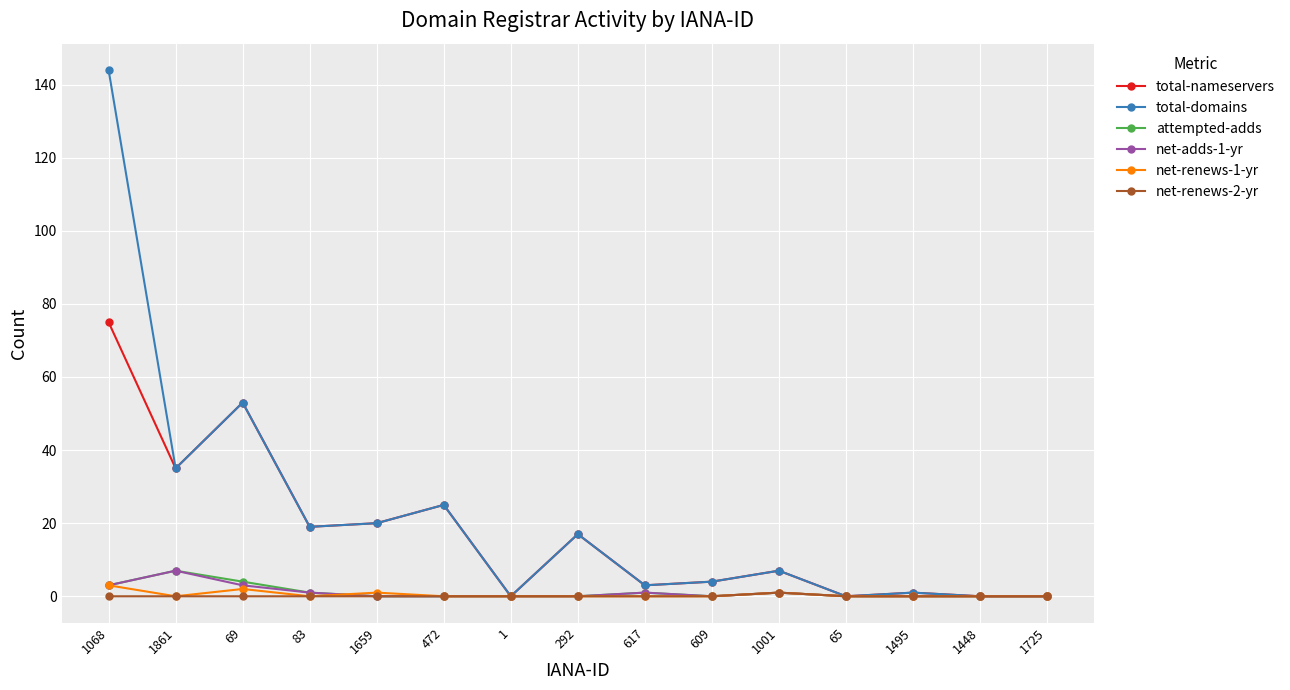

The net-adds-1-yr series shows 5 at 1725. True or false?

False